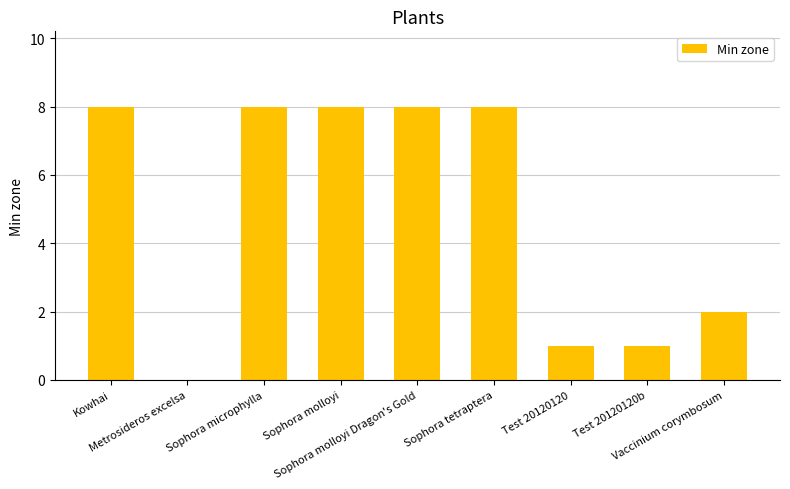

Reading left to right, transcribe all the data shown in this chart.

Kowhai=8	Metrosideros excelsa=0	Sophora microphylla=8	Sophora molloyi=8	Sophora molloyi Dragon's Gold=8	Sophora tetraptera=8	Test 20120120=1	Test 20120120b=1	Vaccinium corymbosum=2